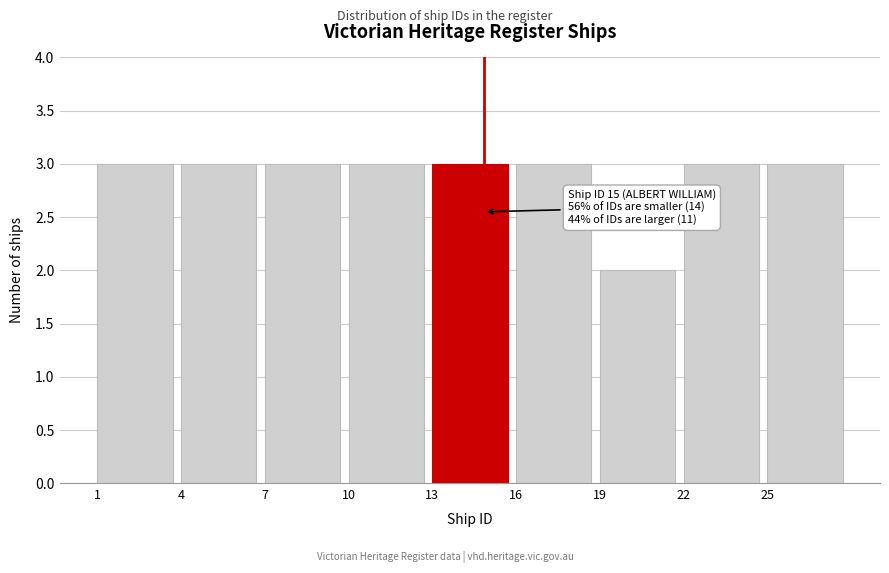

Reading left to right, list all the values displayed in this chart.

1=3	4=3	7=3	10=3	13=3	16=3	19=2	22=3	25=3